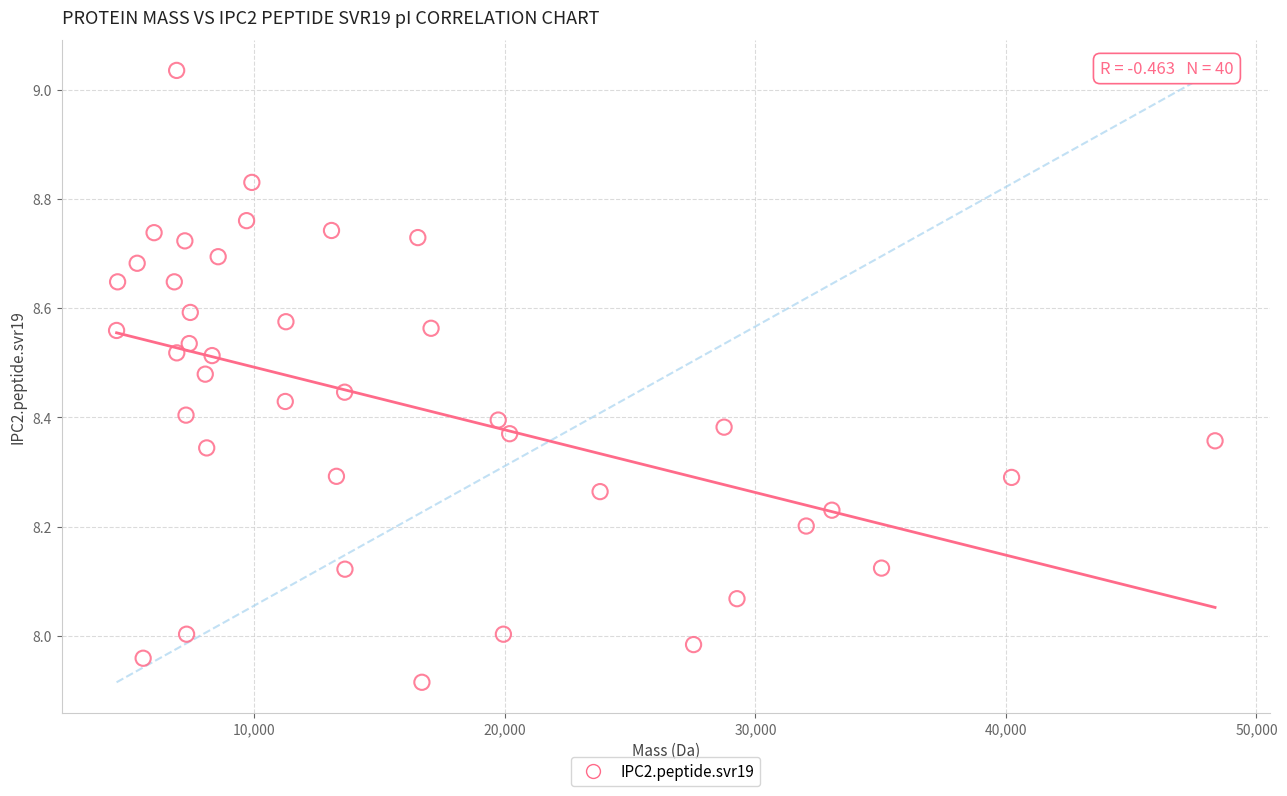

What is the range of X values (max minus min)?

43851.5